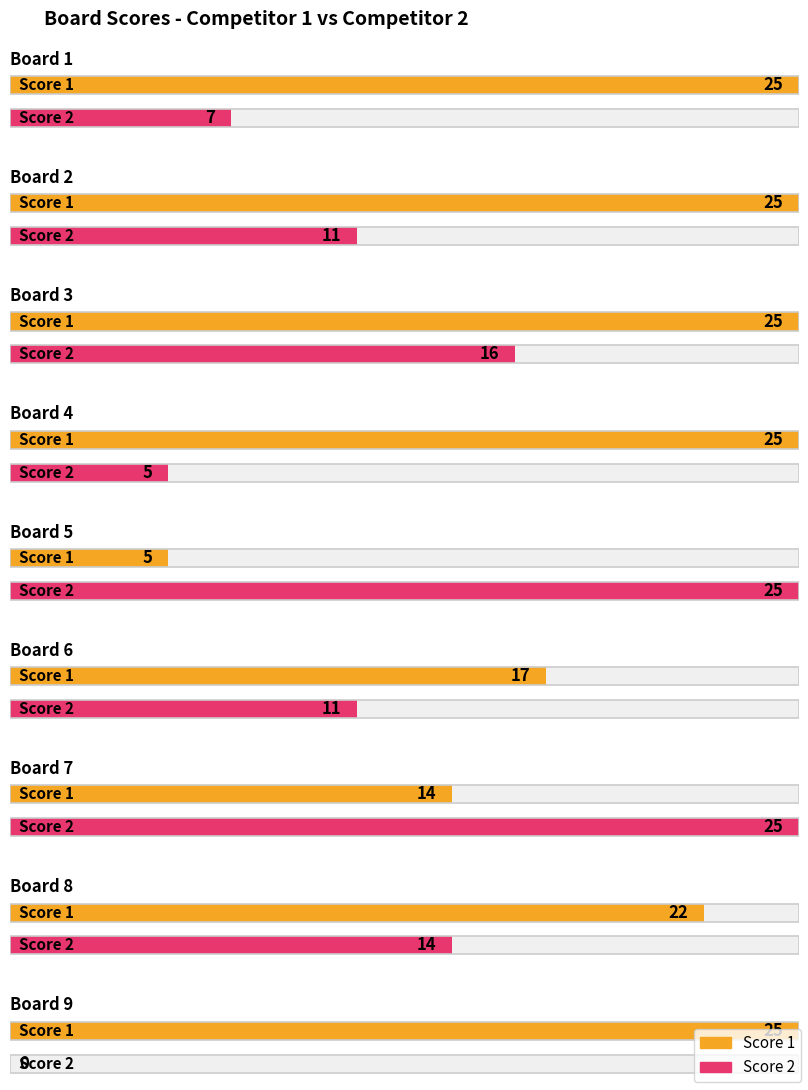

Count the number of categories in the chart.

9